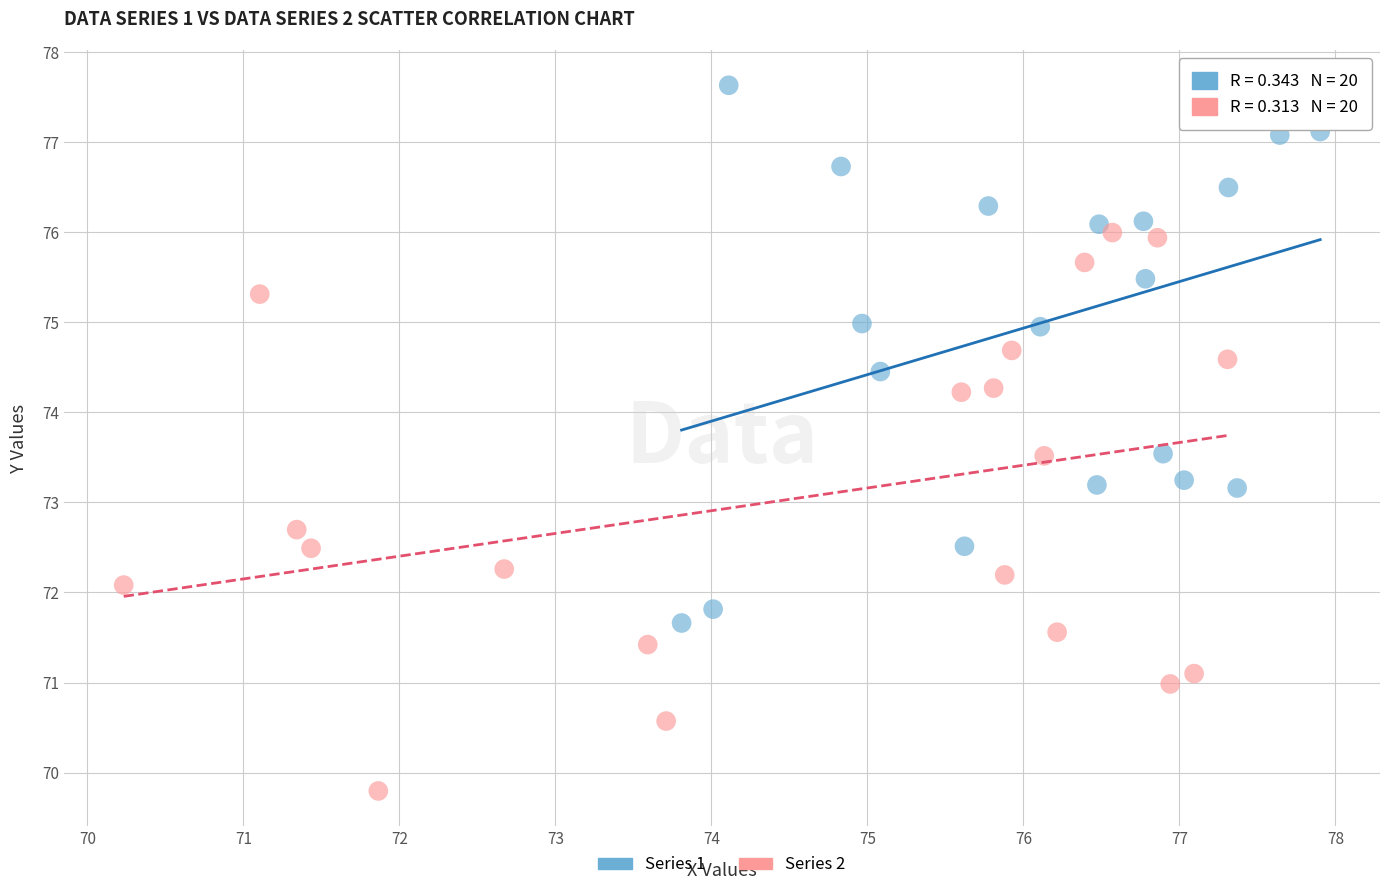

Which series contains the lowest Y value?

Series 2